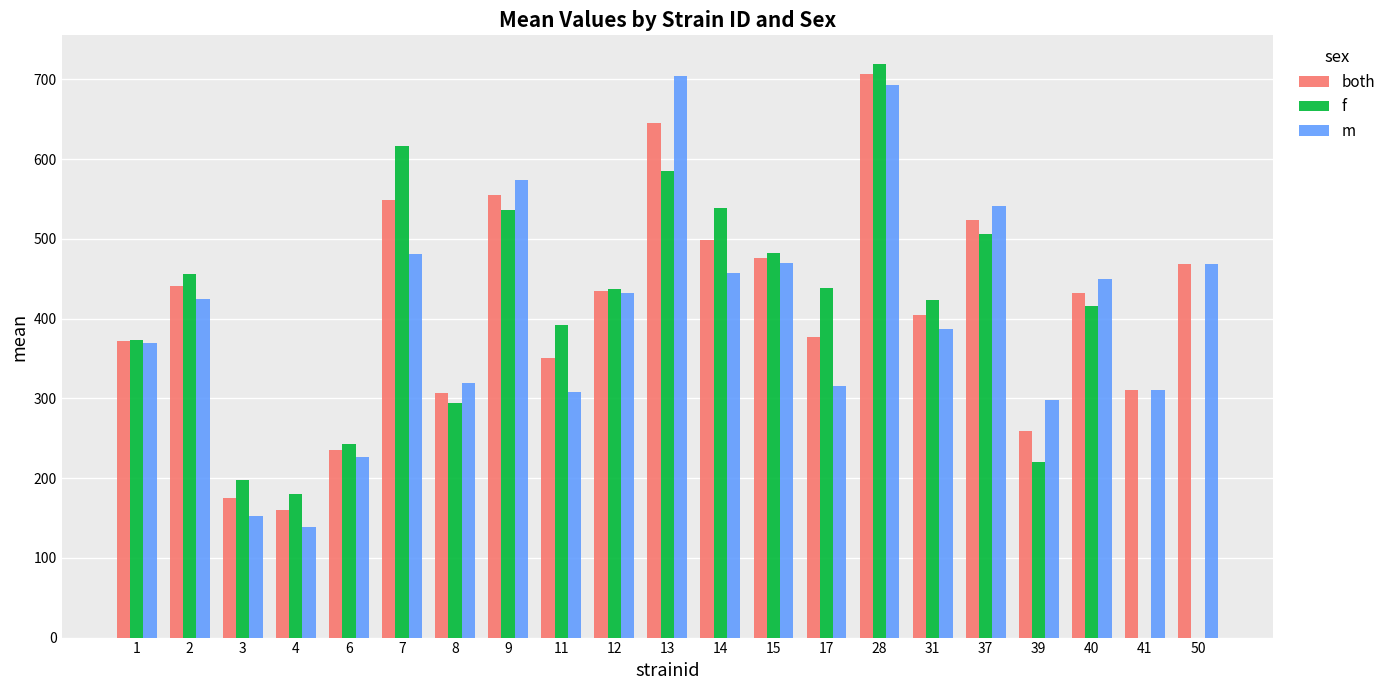

What is the sum of the m values at 12 and 40?

881.3